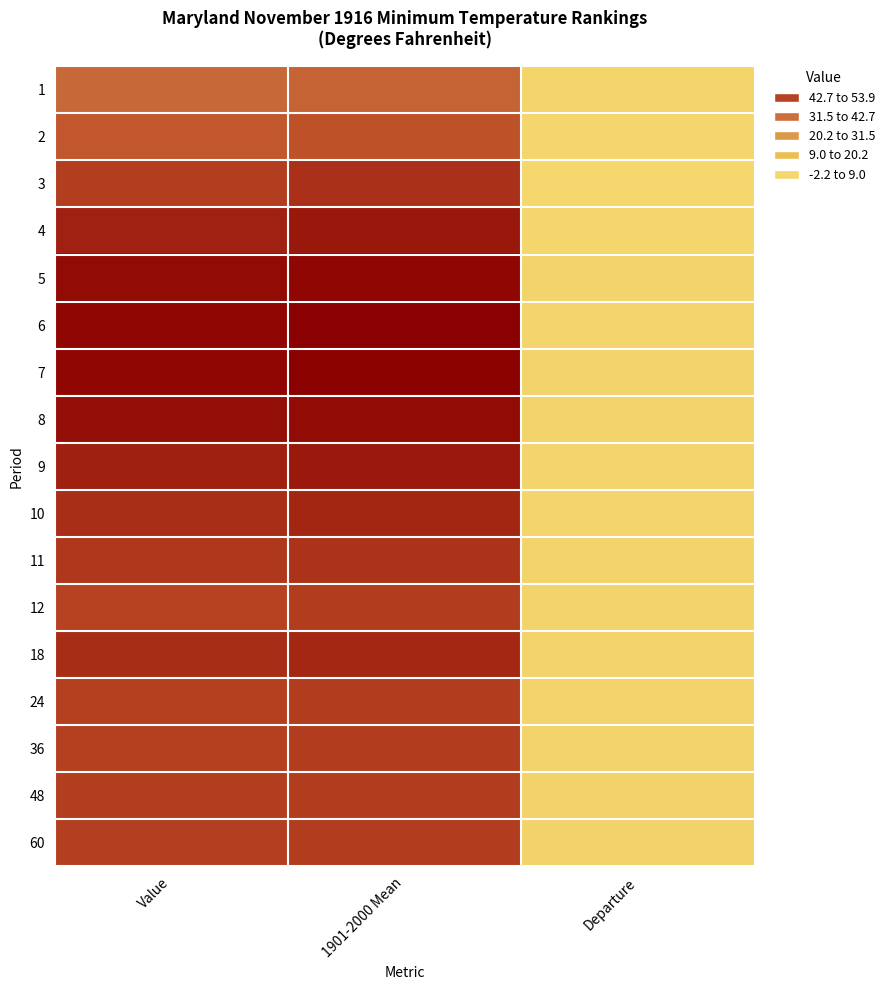

At how many categories does at least one series exceed 2?

2